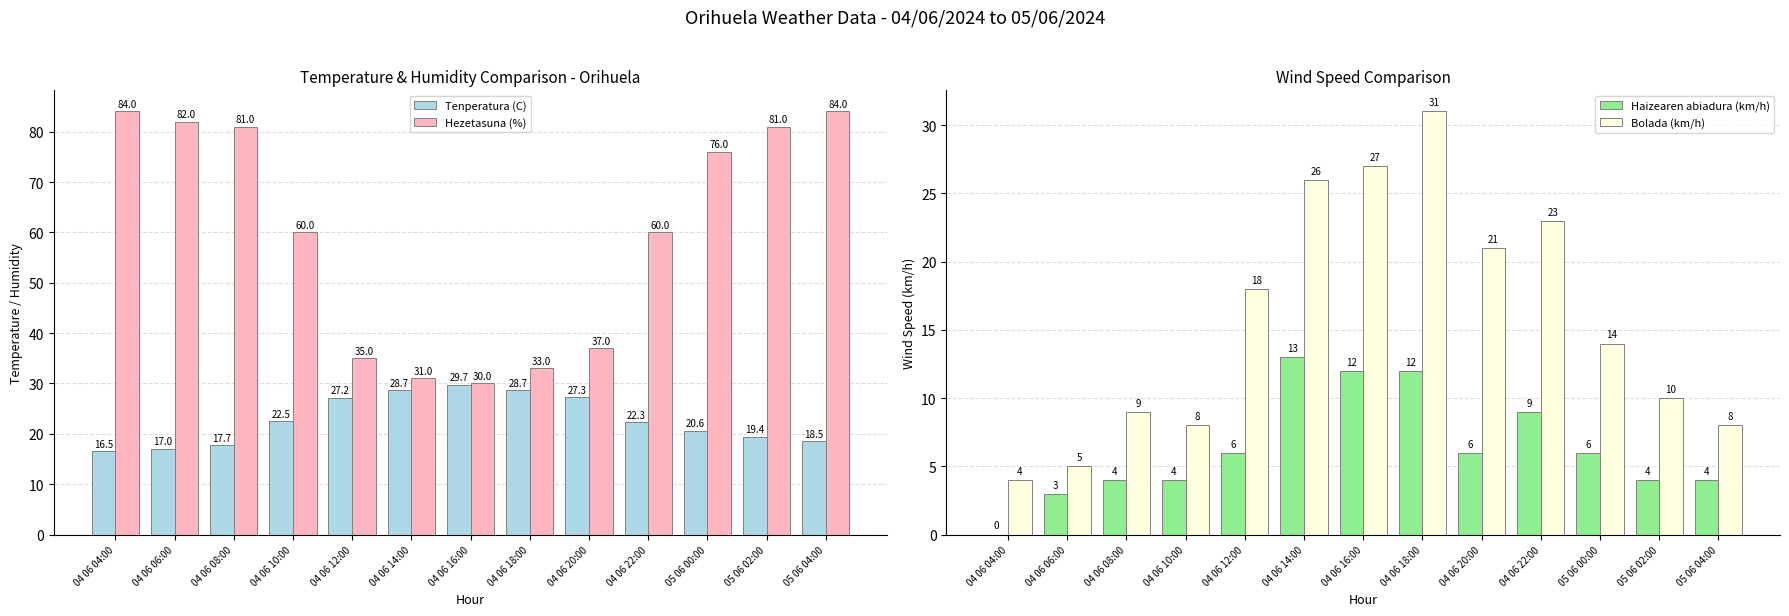

At 04 06 16:00, list the series in order from largest to smallest.

Hezetasuna (%), Tenperatura (C), Bolada (km/h), Haizearen abiadura (km/h)